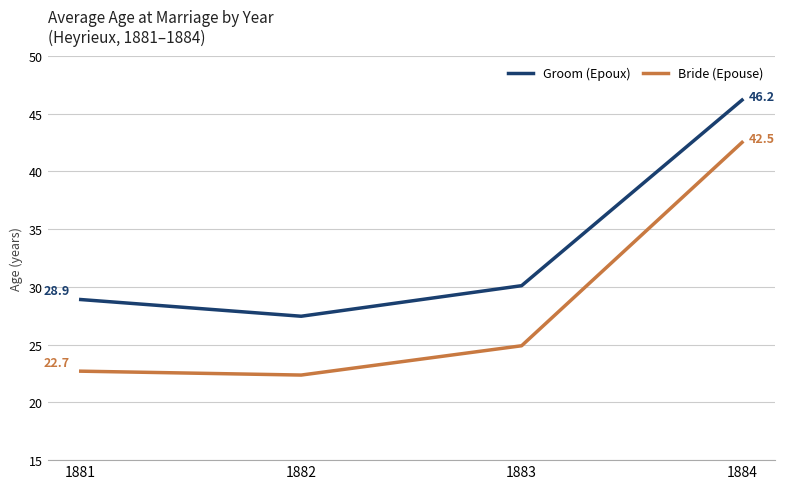

What is the difference between the Groom (Epoux) values at 1881 and 1884?

17.3